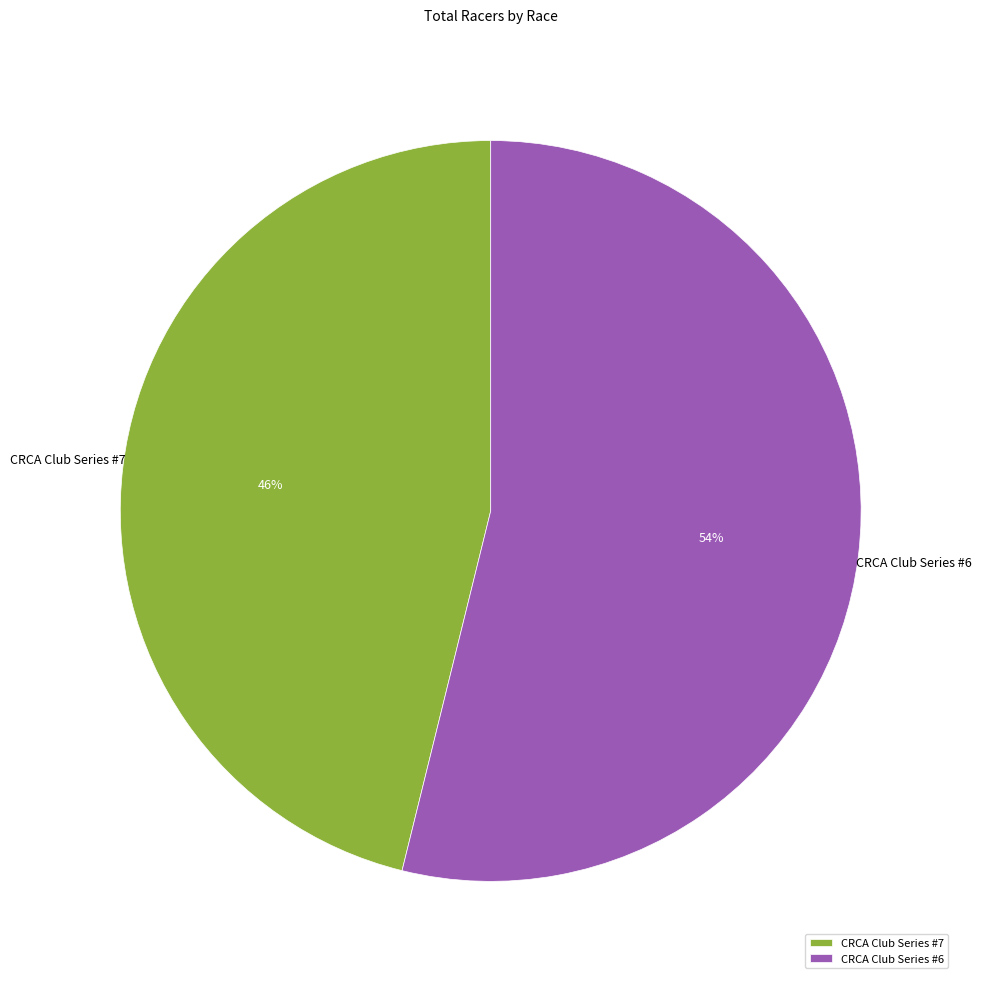

Is CRCA Club Series #7 the majority of the pie?

No